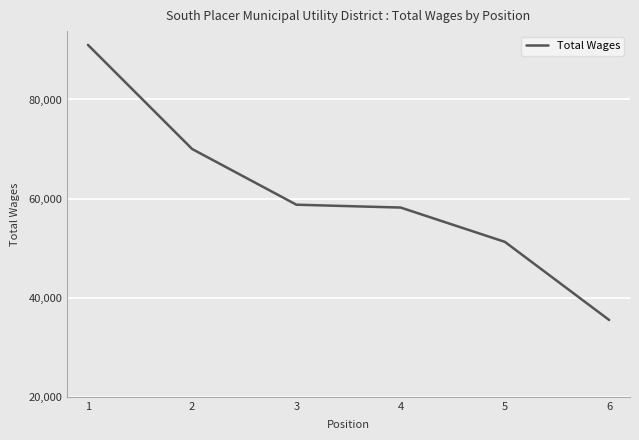

Reading right to left, extract all data points from this chart.

35501	51263	58191	58765	70000	91020